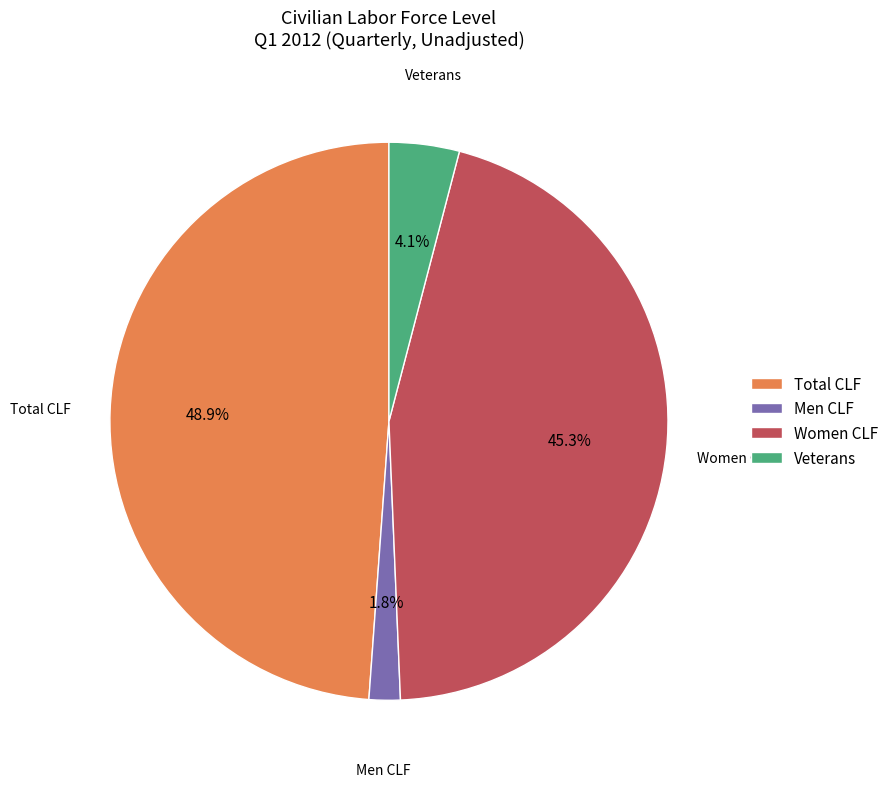

How many slices are in this pie chart?

4